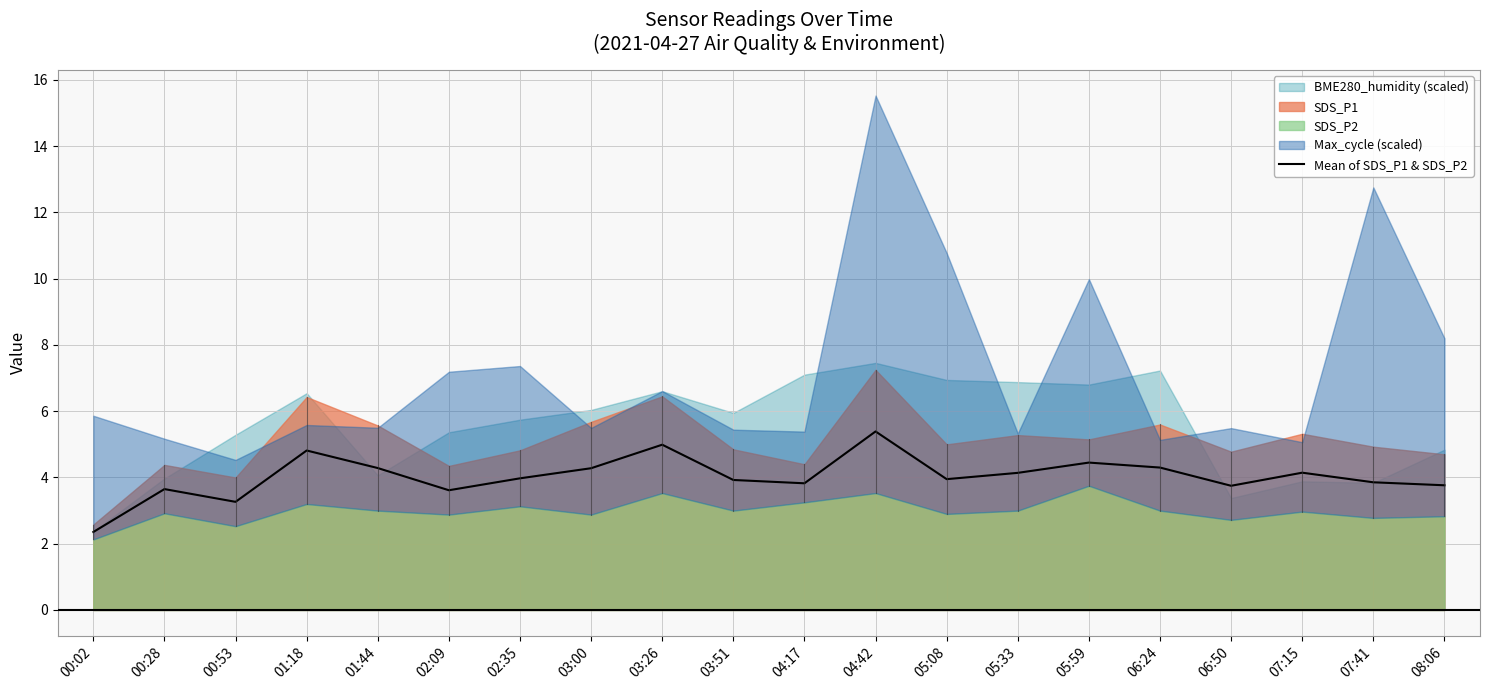

Is it true that the value at 06:50 is 2.4?

False